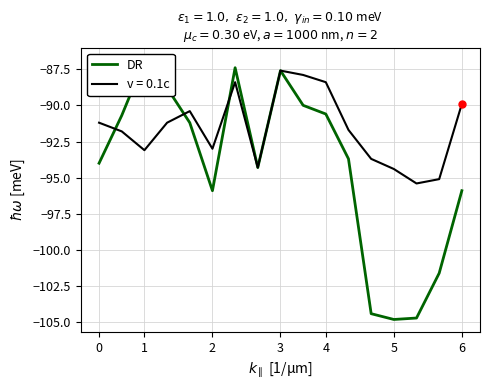

What is the value of the 11th point from the left?

-90.6